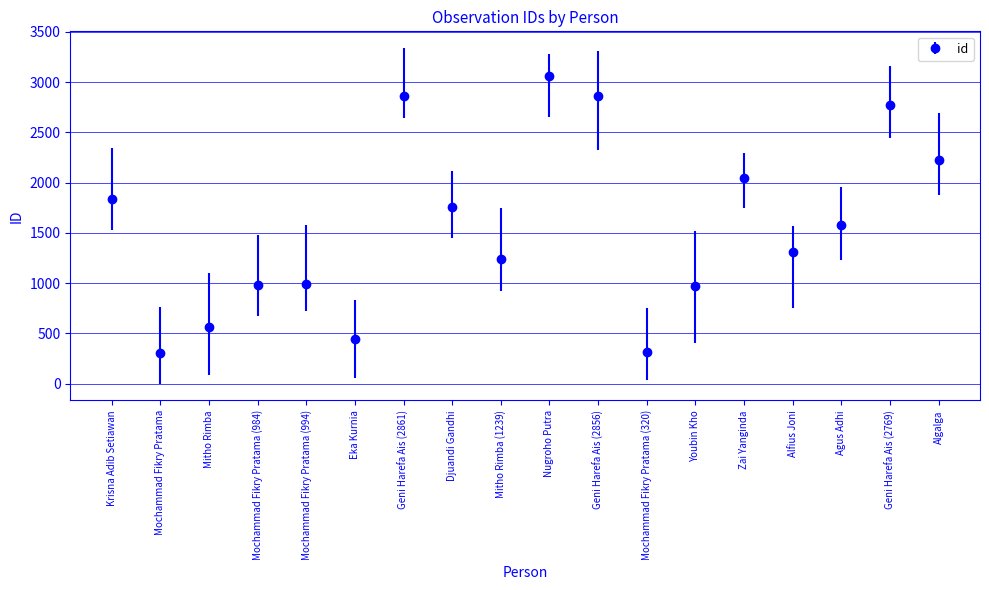

The chart shows a value of 1873 at Mitho Rimba (1239). True or false?

False